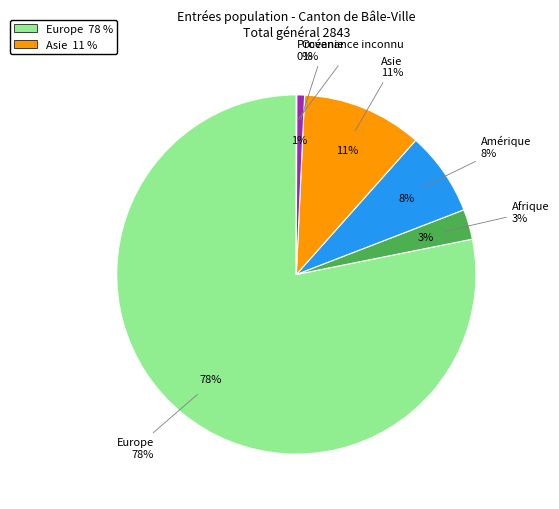

Count the number of slices in the pie.

6